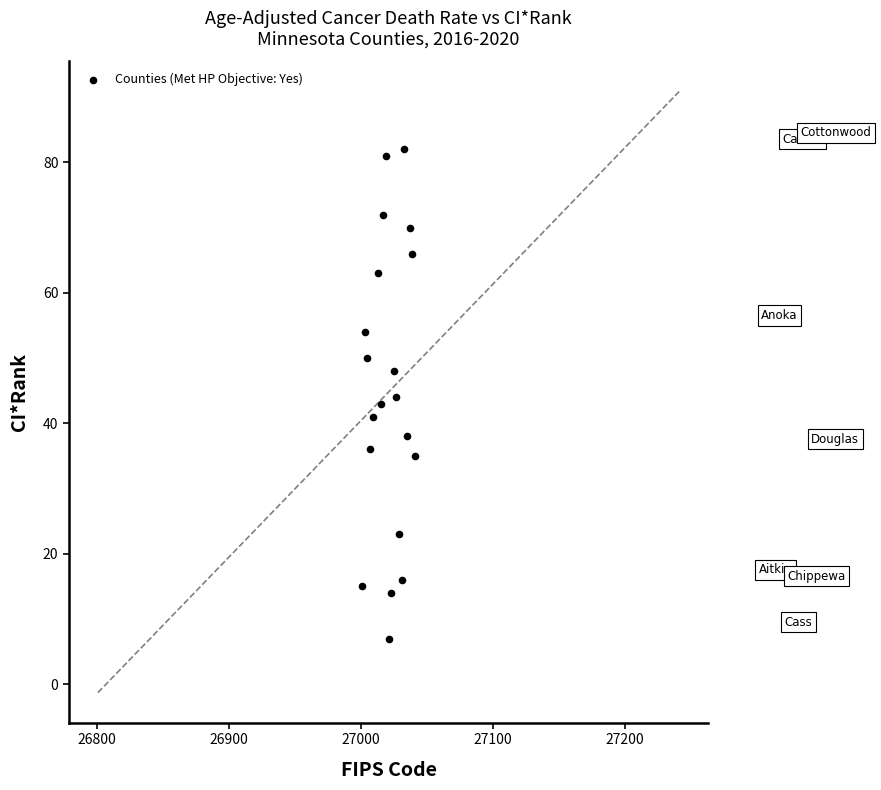

What is the range of X values (max minus min)?

40